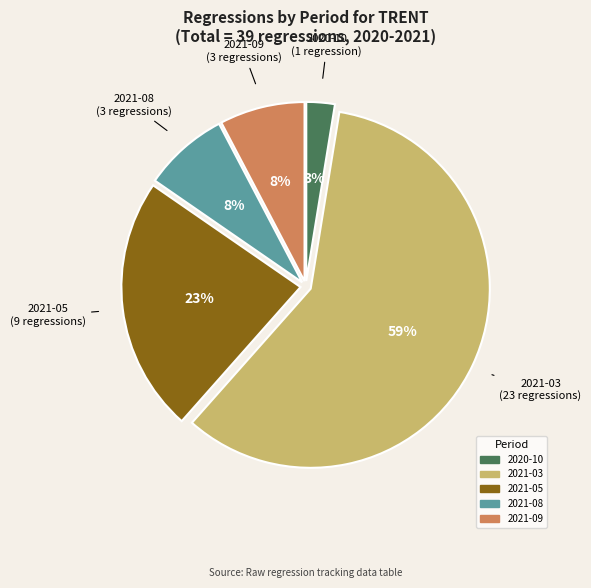

Between 2020-10 and 2021-05, which is larger?

2021-05